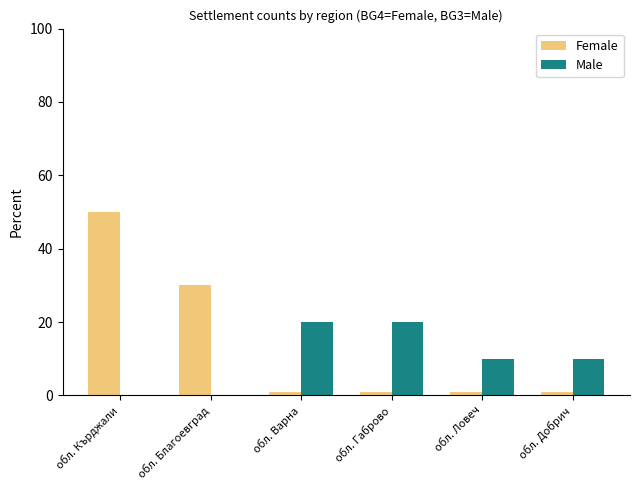

Which series changed the most between обл. Кърджали and обл. Габрово?

Female